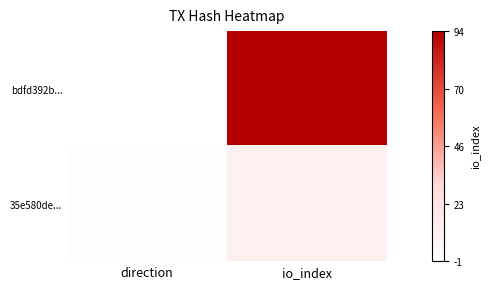

At which category is the sum across all series the highest?

io_index